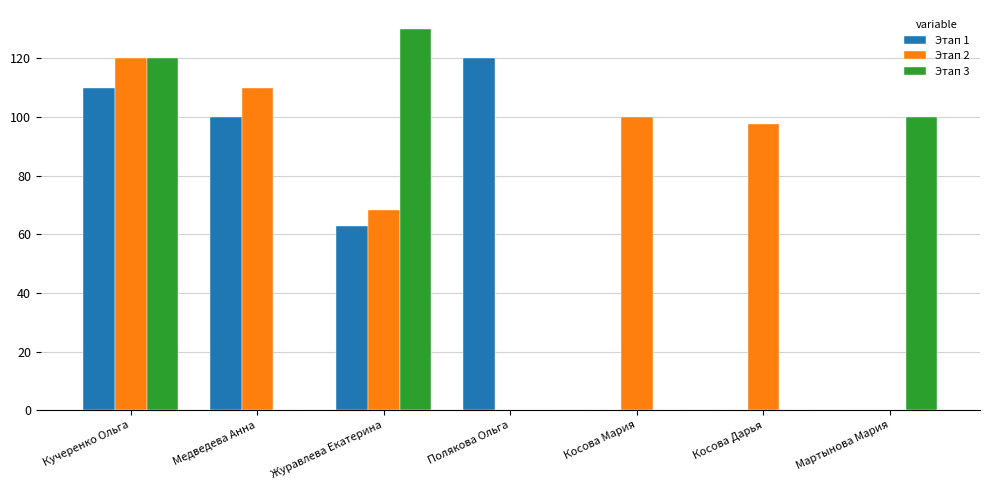

Which series changed the most between Кучеренко Ольга and Журавлева Екатерина?

Этап 2